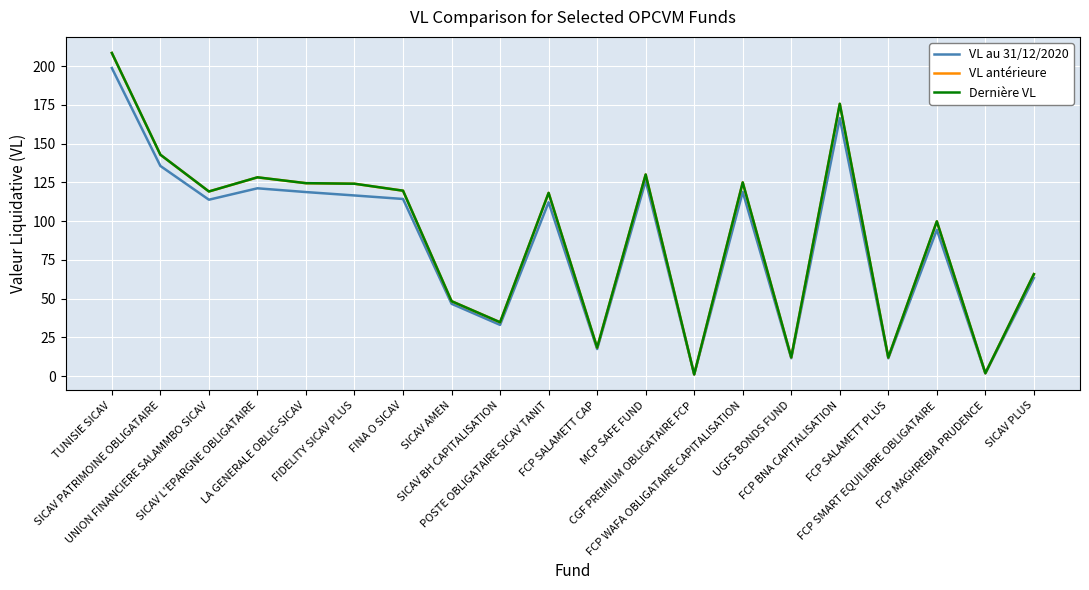

True or false: VL au 31/12/2020 has more than 2 points higher than both neighbors.

True